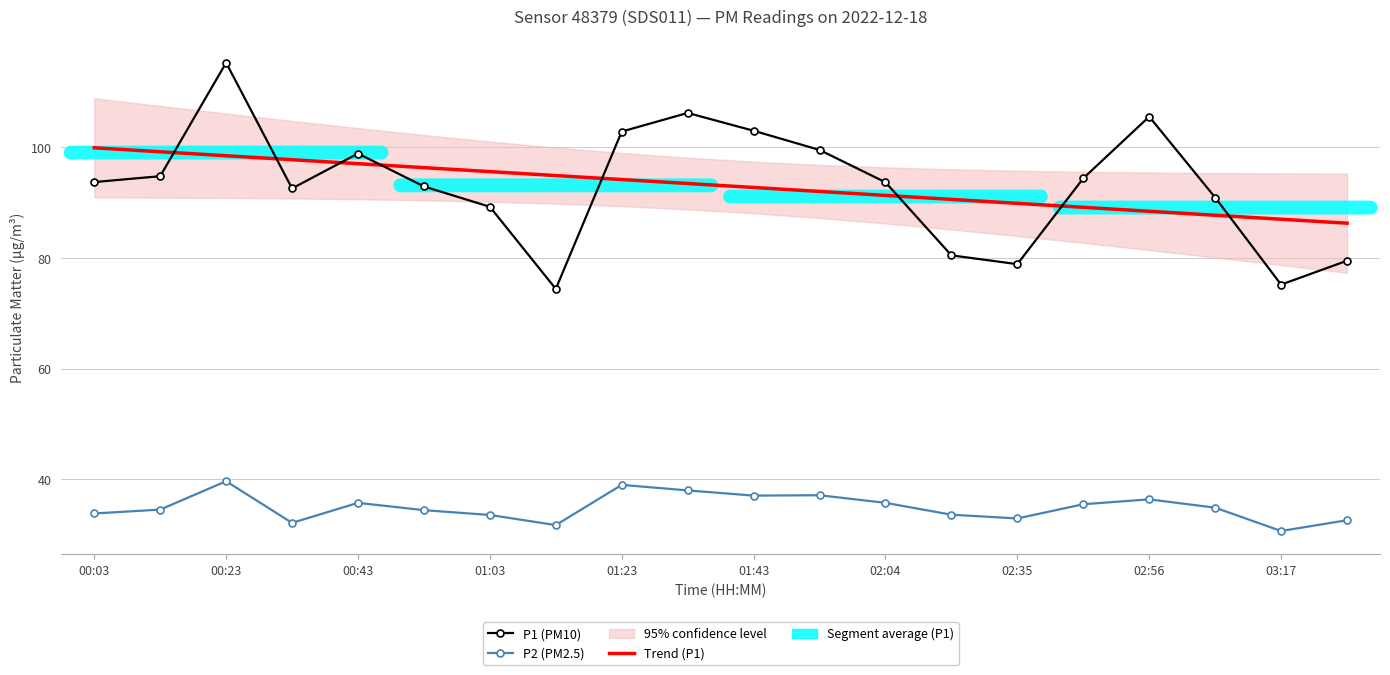

How many data points in Trend (P1) are above 93?

10